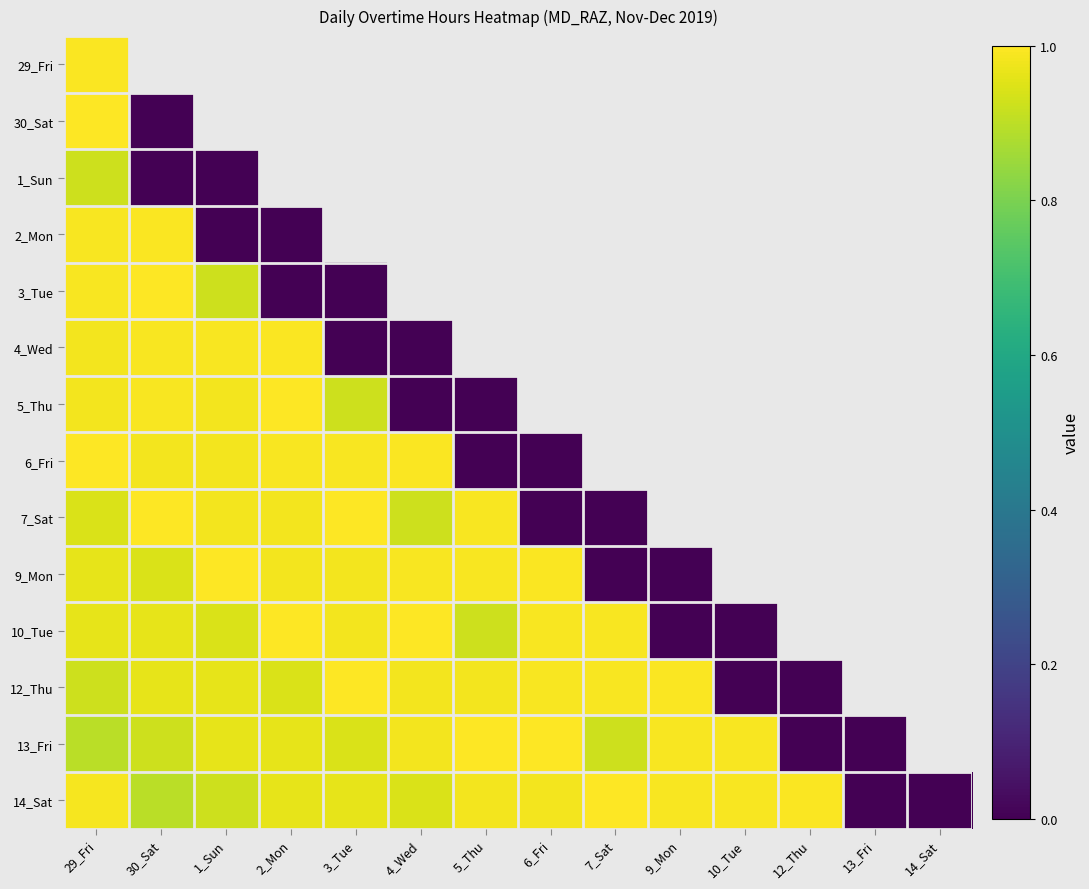

Which has a higher value, 5_Thu or 30_Sat?

30_Sat